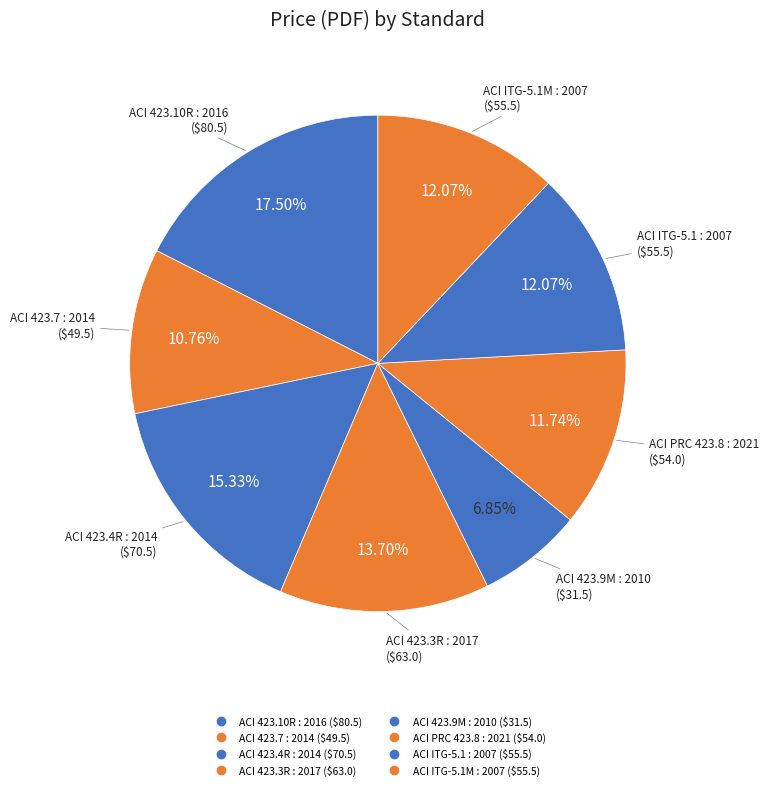

What percentage is the ACI PRC 423.8 : 2021 slice, to the nearest percent?

12%